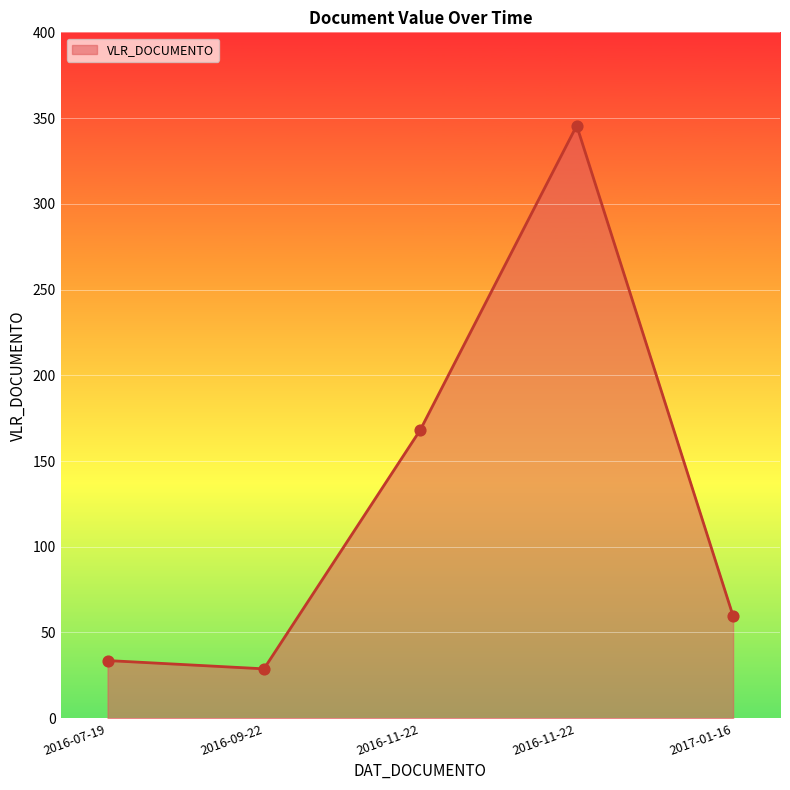

Which has a higher value, 2016-09-22 or 2017-01-16?

2017-01-16